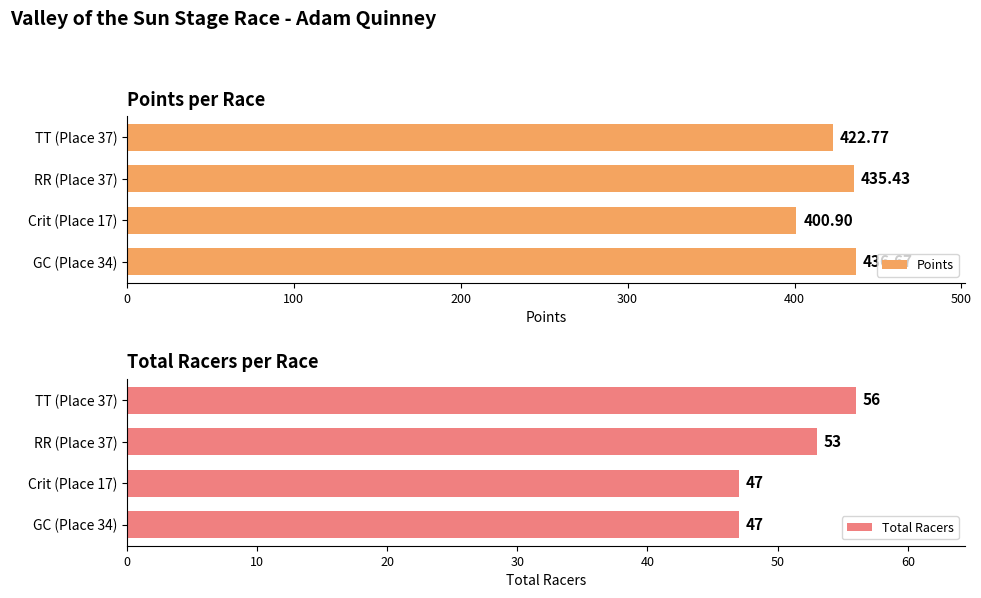

How many values in the Points series are below 435?

2